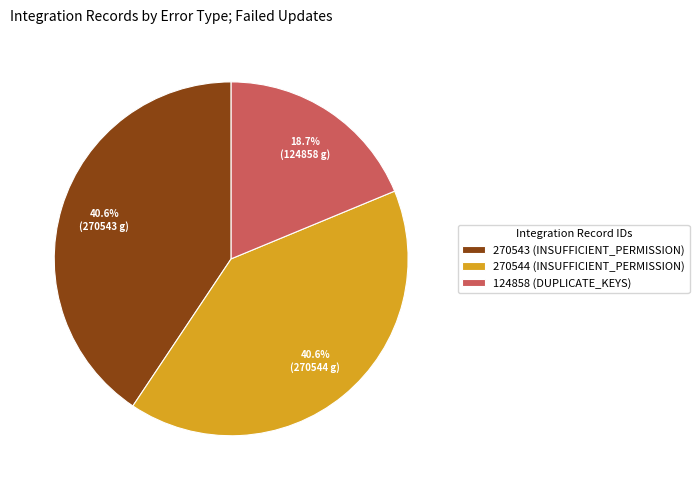

To the nearest percent, what is the combined percentage of 270543 (INSUFFICIENT_PERMISSION) and 270544 (INSUFFICIENT_PERMISSION)?

81%